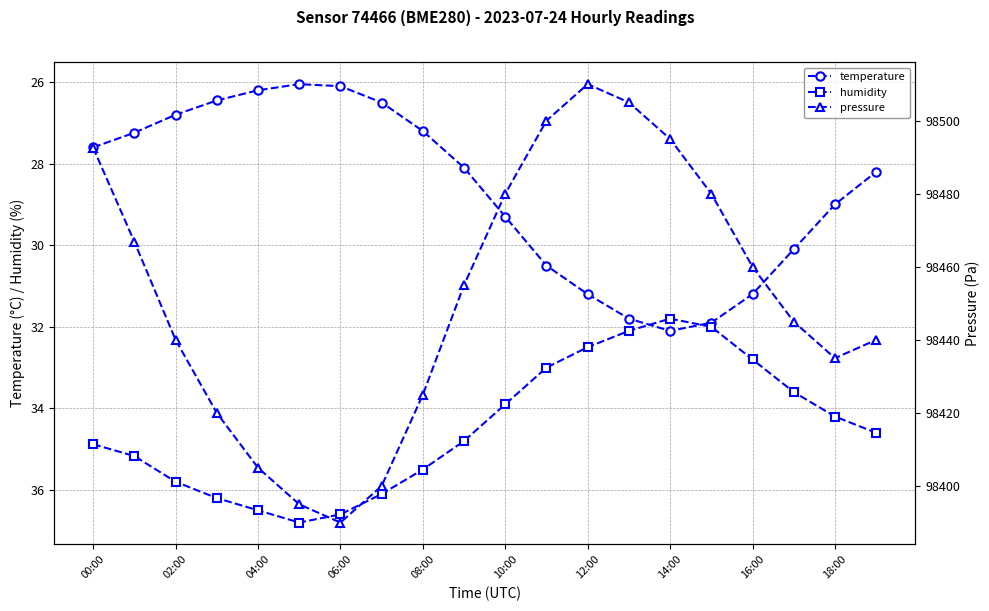

Which category has the lowest value in the humidity series?

14:00